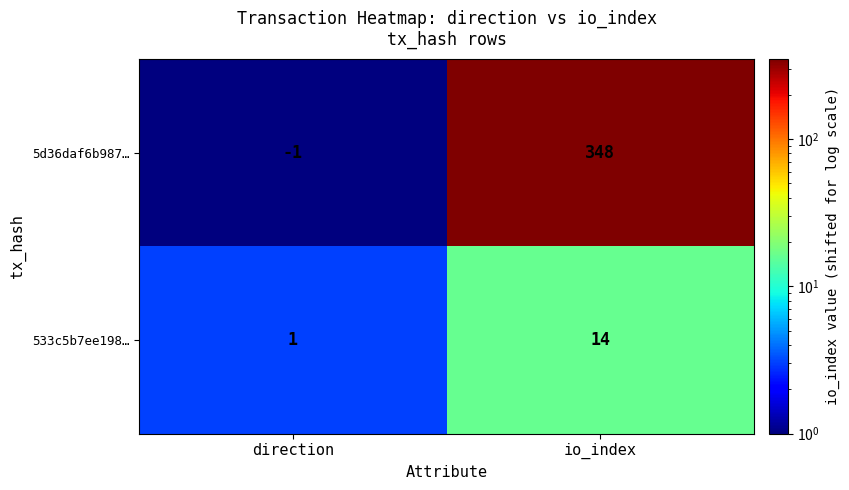

What is the sum of all 5d36daf6b987… values?

347